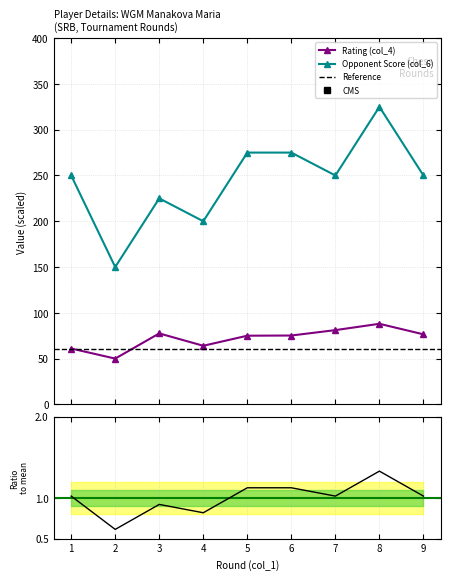

The value of Opponent Score (col_6) at 7 is 250.0. True or false?

True